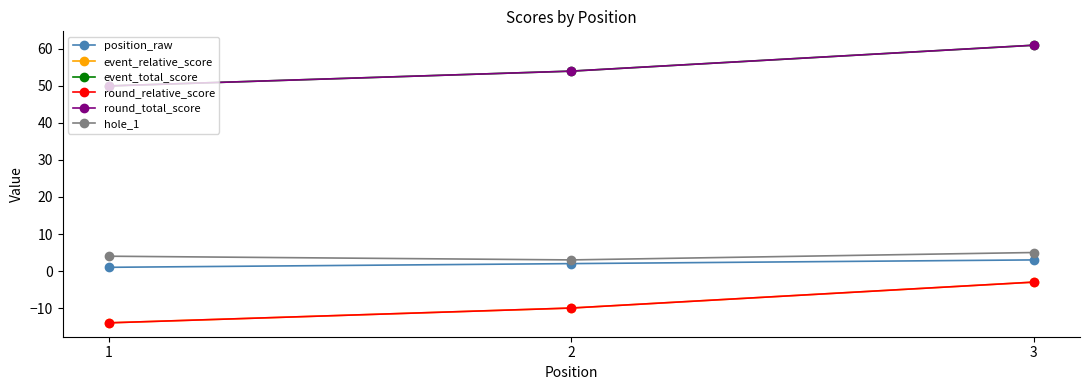

Which series has the largest total across all categories?

event_total_score